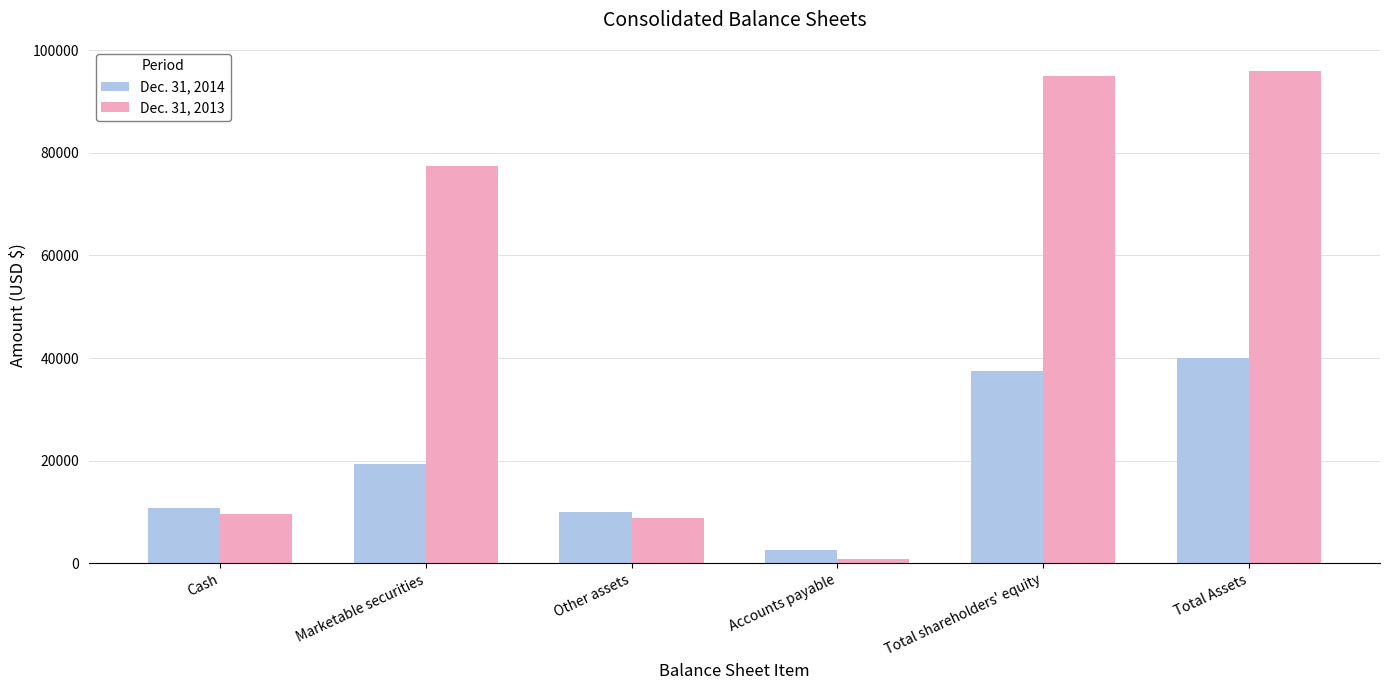

What are all the series names shown in the legend?

Dec. 31, 2014, Dec. 31, 2013